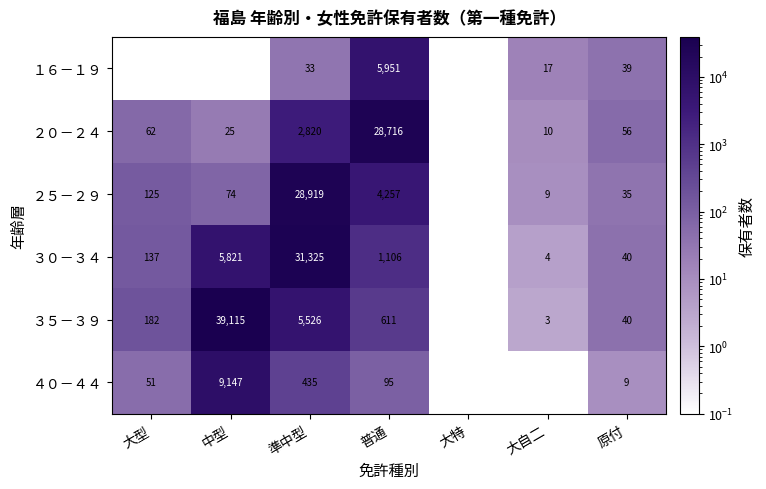

What is the spread (max minus min) of values at 準中型?

31292.0